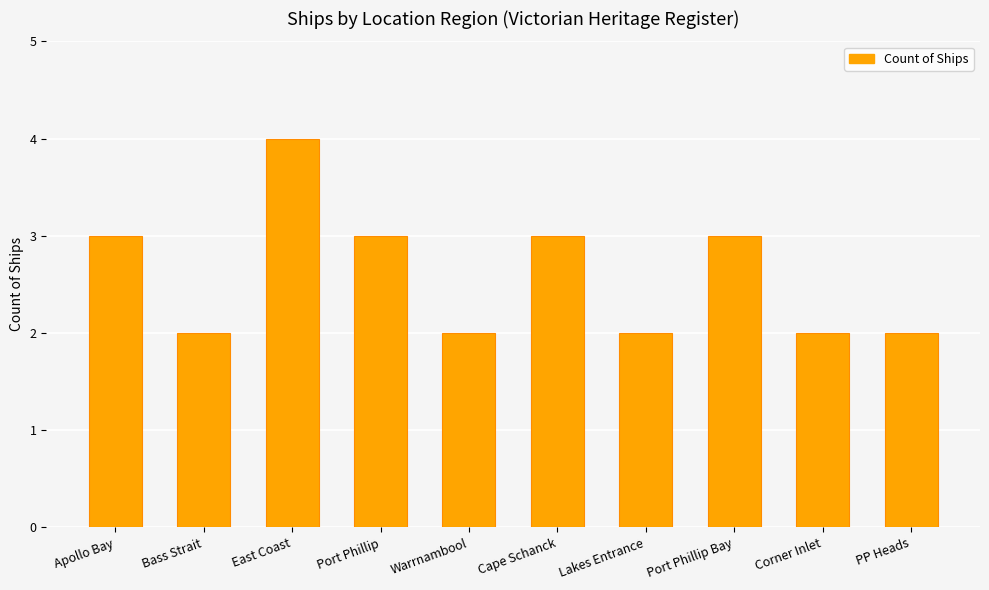

True or false: the data shows 3 at PP Heads.

False